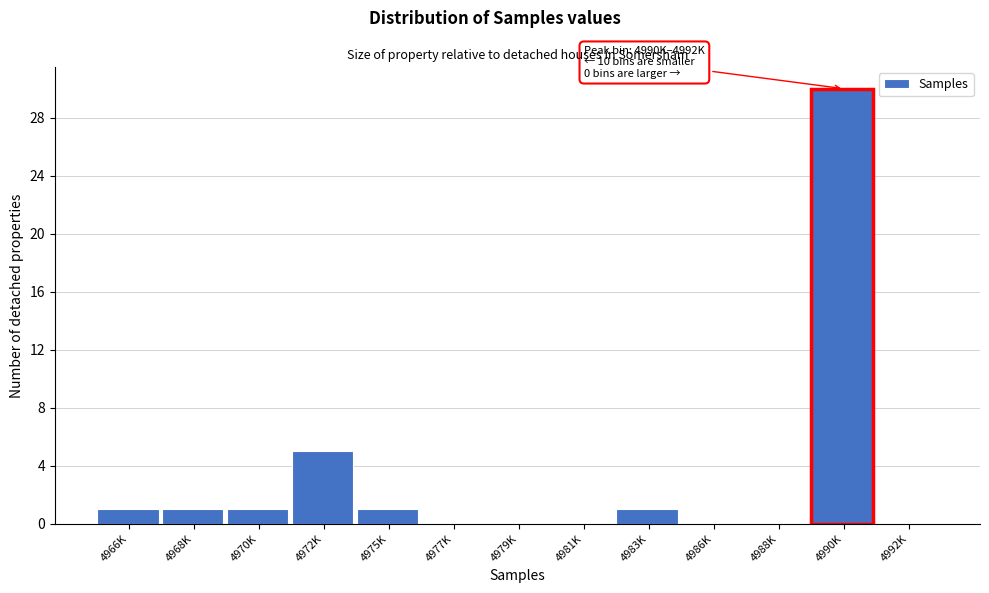

Reading right to left, extract all data points from this chart.

4992K=0	4990K=30	4988K=0	4986K=0	4983K=1	4981K=0	4979K=0	4977K=0	4975K=1	4972K=5	4970K=1	4968K=1	4966K=1